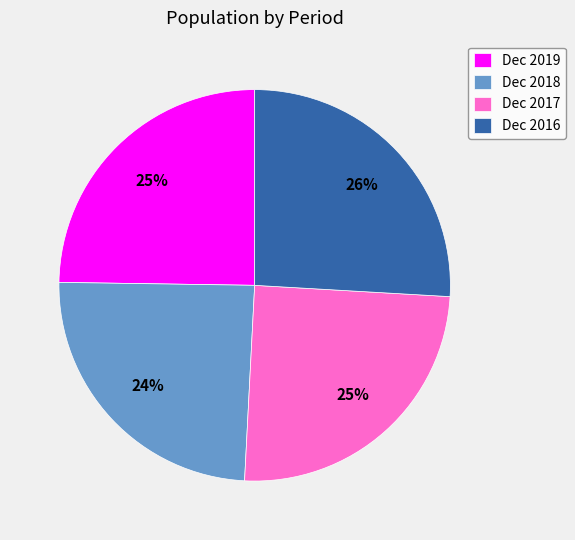

Is there any slice that represents more than half of the pie?

No